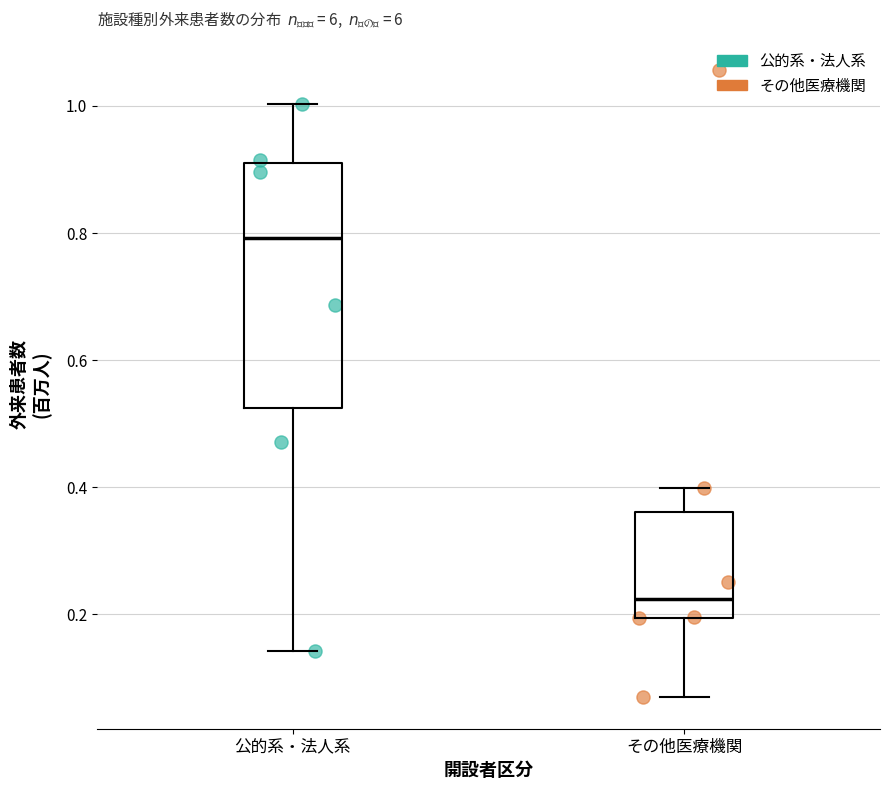

Reading left to right, read every box against the y-axis: the position of its median line, the range the box covers, and the ends of its whiskers. The values are not printed on the chart, so give them approximately, as read against the axis.

公的系・法人系: median 0.80, box 0.52 to 0.92, whiskers 0.14 to 1.00
その他医療機関: median 0.22, box 0.20 to 0.36, whiskers 0.06 to 0.40